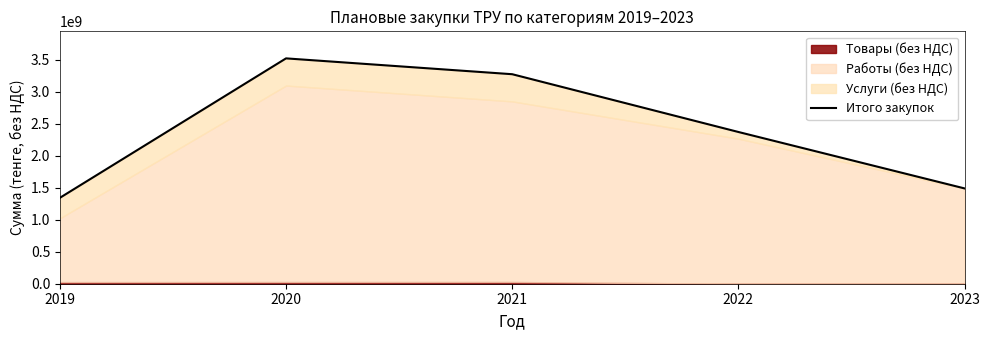

What is the maximum value shown in the chart?

3523494724.1